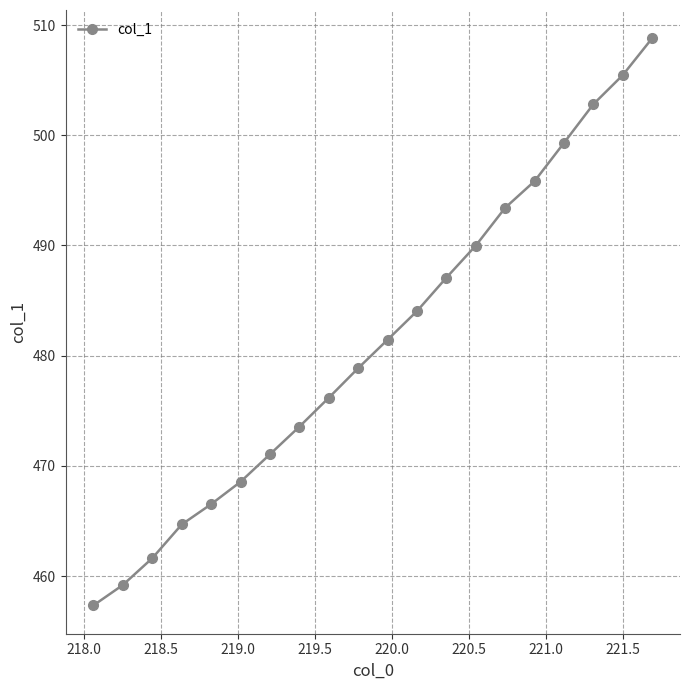

Does the chart display data point markers on the line(s)?

Yes